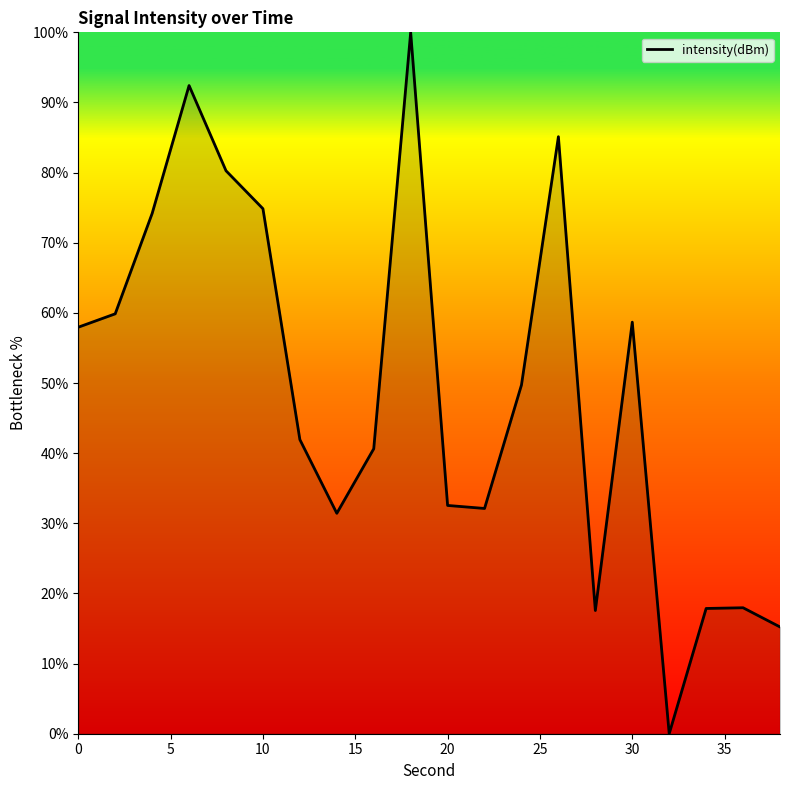

What is the greatest value displayed?

100.0